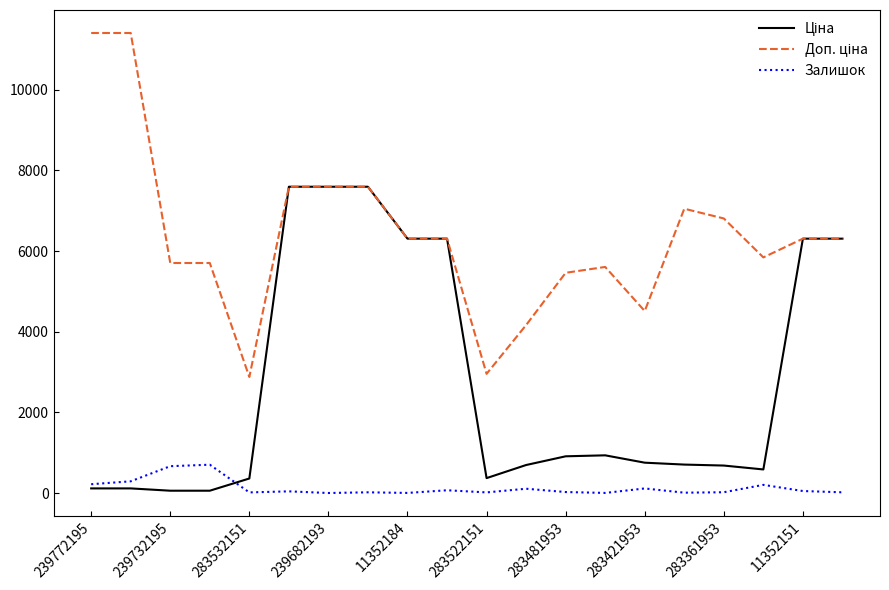

Does the chart have visible grid lines?

No